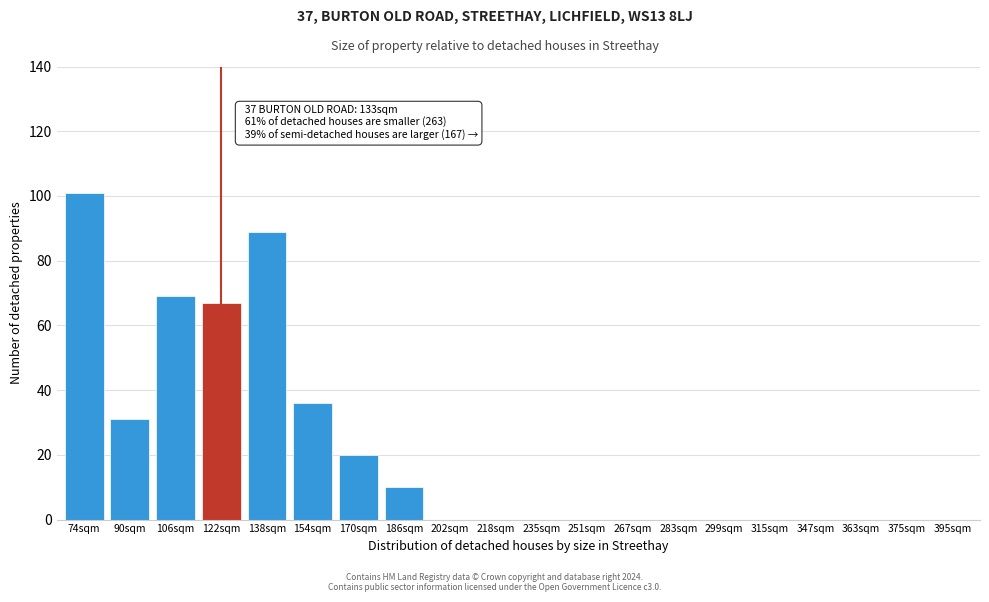

Reading right to left, transcribe all the data shown in this chart.

395sqm=0	375sqm=0	363sqm=0	347sqm=0	315sqm=0	299sqm=0	283sqm=0	267sqm=0	251sqm=0	235sqm=0	218sqm=0	202sqm=0	186sqm=10	170sqm=20	154sqm=36	138sqm=89	122sqm=67	106sqm=69	90sqm=31	74sqm=101